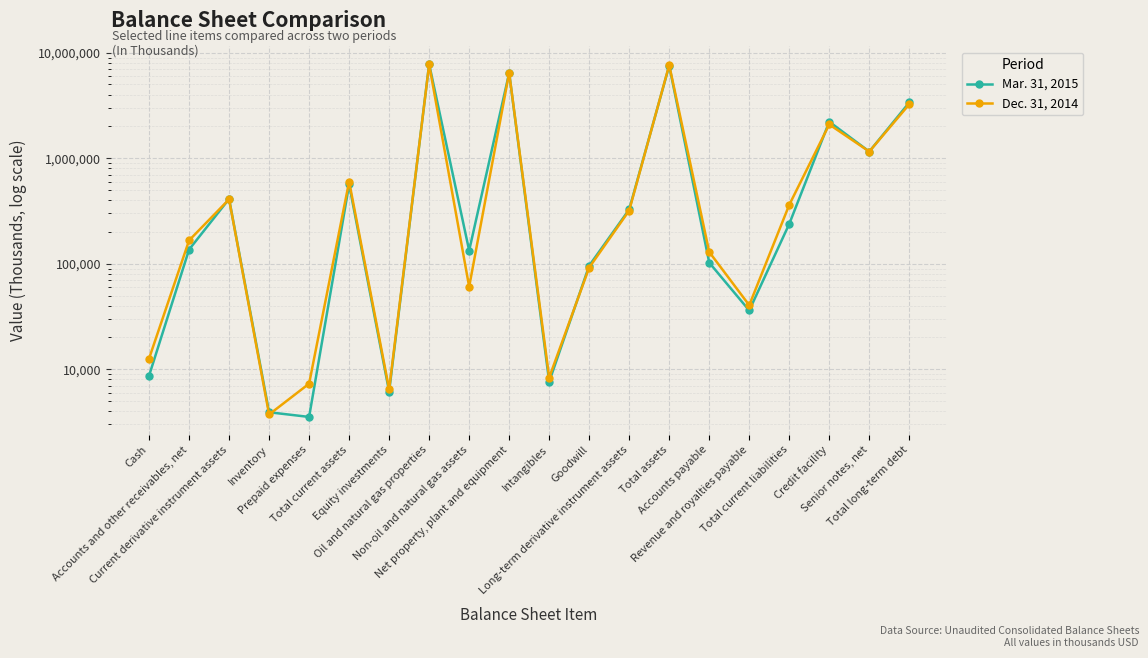

What are all the series names shown in the legend?

Mar. 31, 2015, Dec. 31, 2014